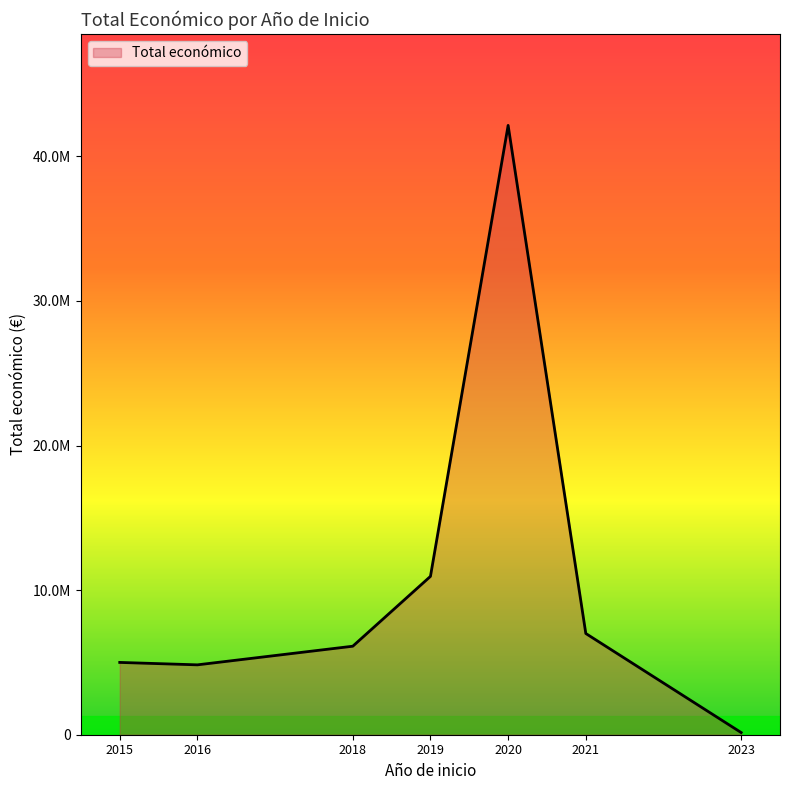

What is the sum of all values?

76188243